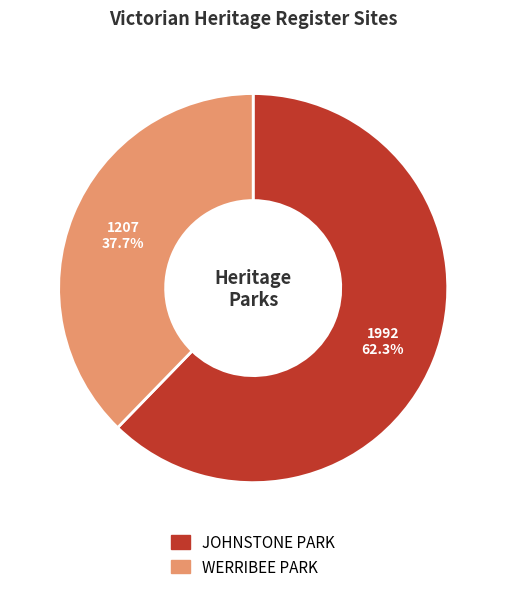

Rank the categories by value from lowest to highest.

WERRIBEE PARK, JOHNSTONE PARK